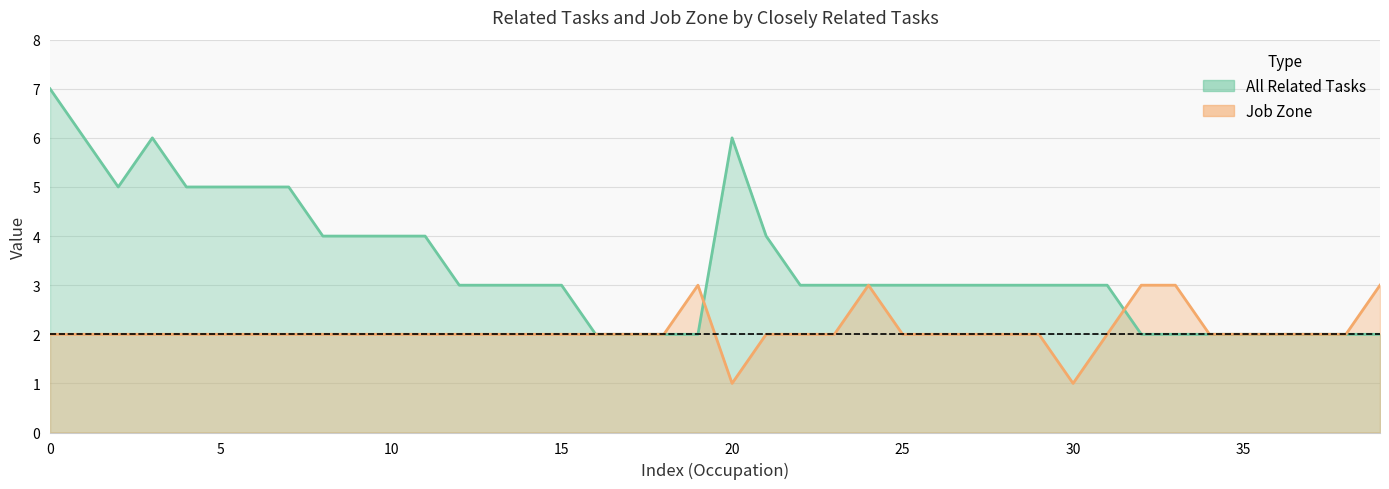

What is the total value across all series at 22?

5